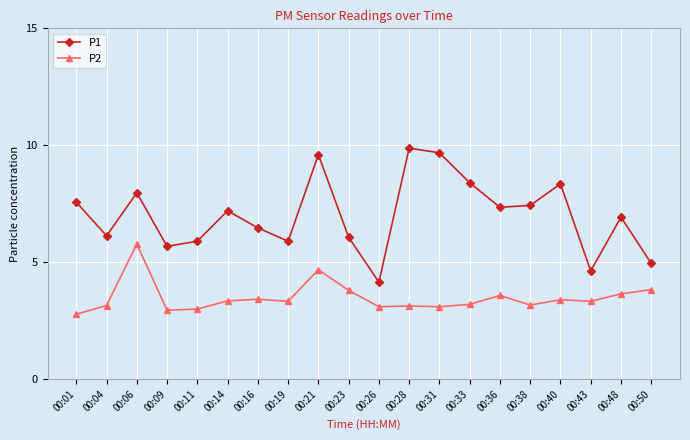

Which series changed the most between 00:28 and 00:48?

P1